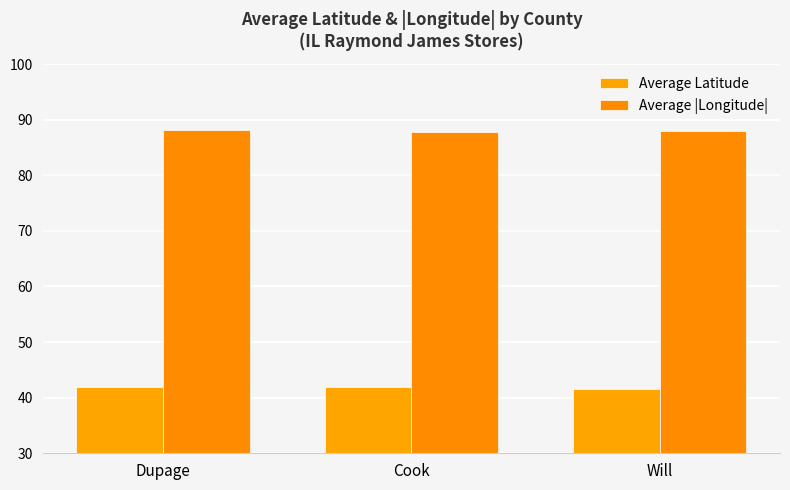

True or false: Average |Longitude| has a value of 88.1 at Dupage.

True